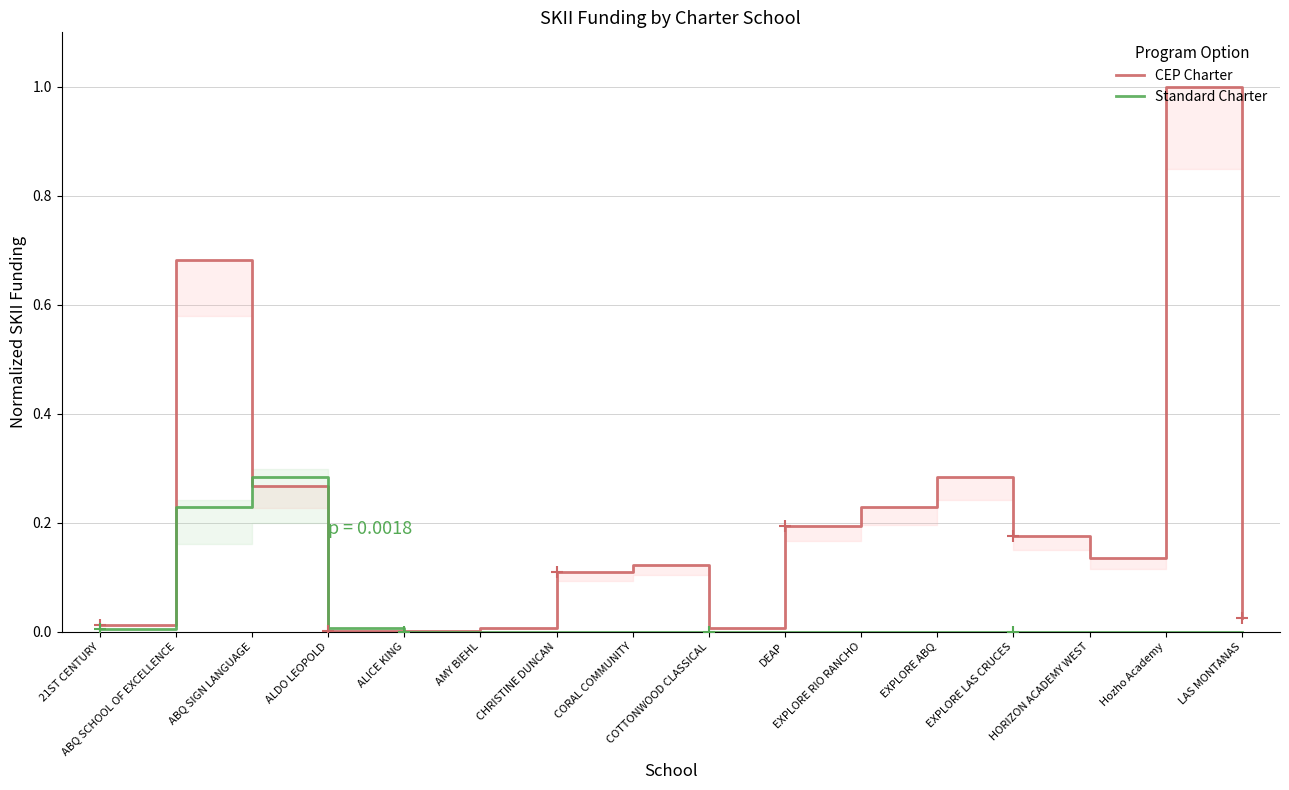

At which category is the sum across all series the highest?

Hozho Academy